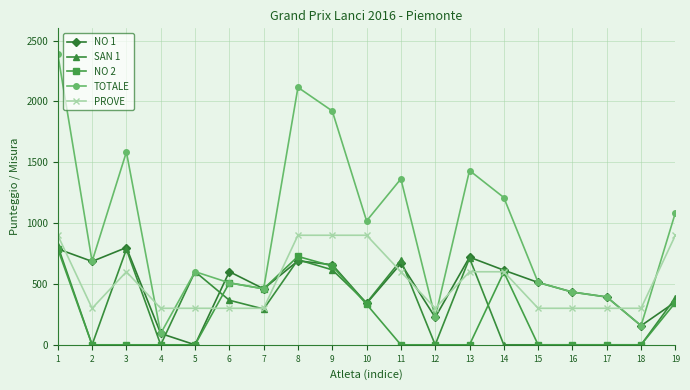

What is the greatest value displayed?

2388